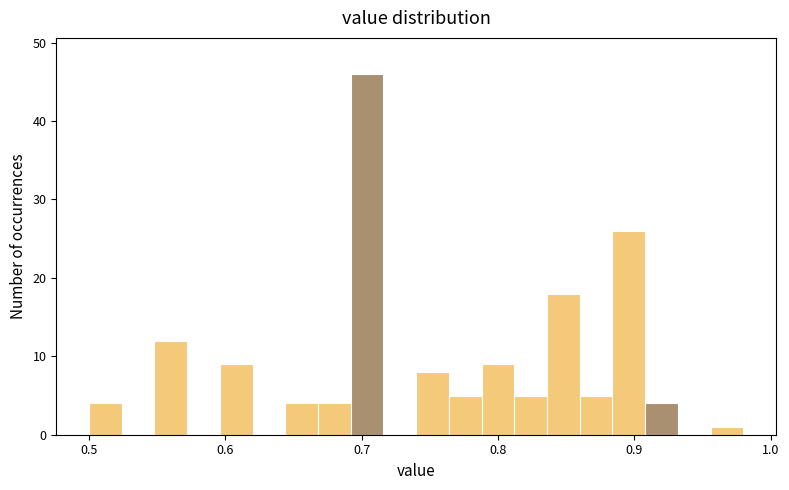

Around what value on the x-axis is the tallest bar? Give the approximate position of its centre, as read against the axis.

0.70